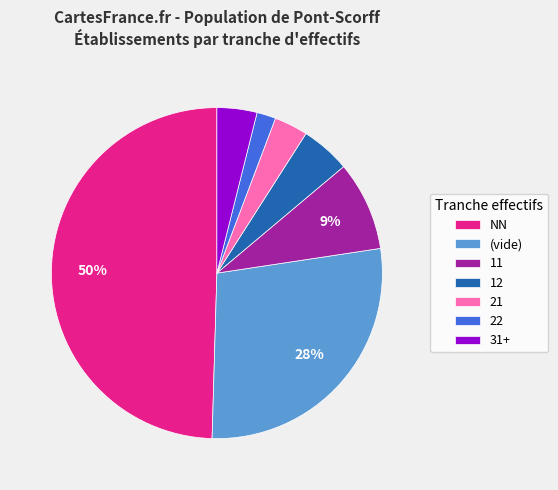

Is the sum of 12 and 11 greater than half?

No